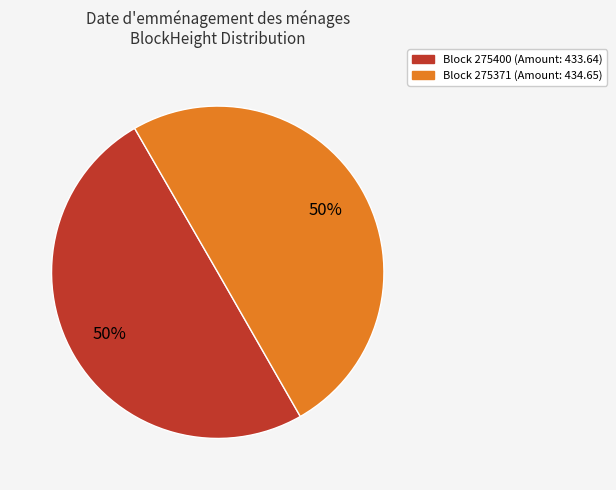

To the nearest percent, what is the average slice percentage?

50%